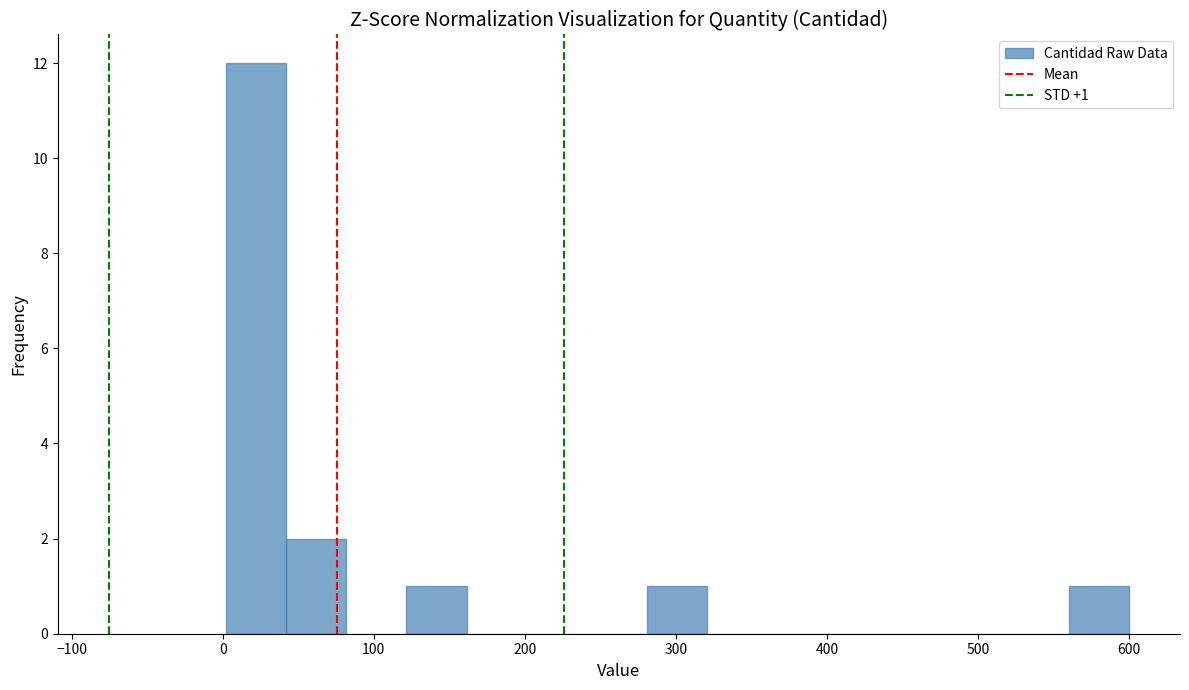

Around what value on the x-axis is the tallest bar? Give the approximate position of its centre, as read against the axis.

20